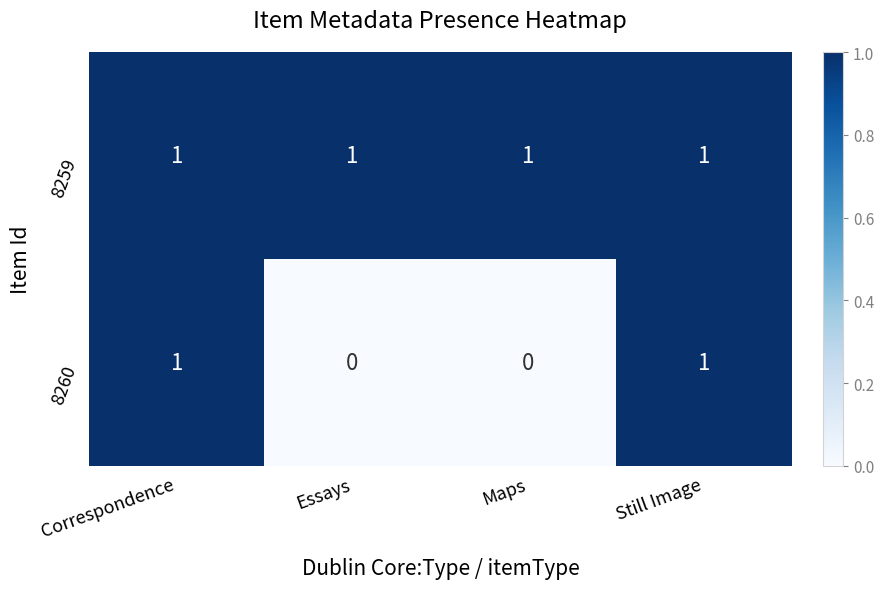

List the series in order of their overall mean, lowest first.

8260, 8259